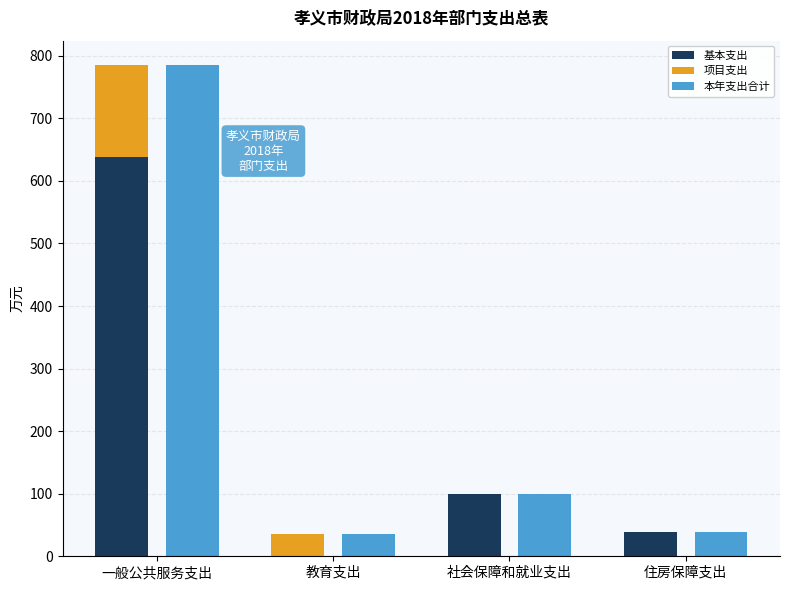

Which series has the largest total across all categories?

本年支出合计